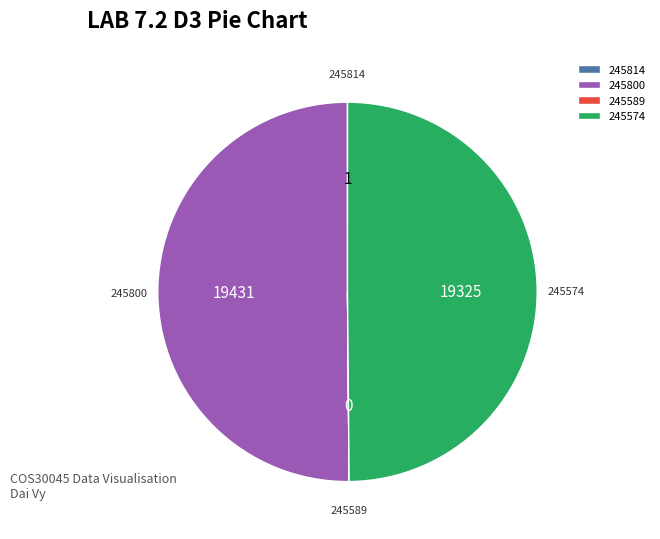

The 245800 slice represents 64% of the pie. True or false?

False